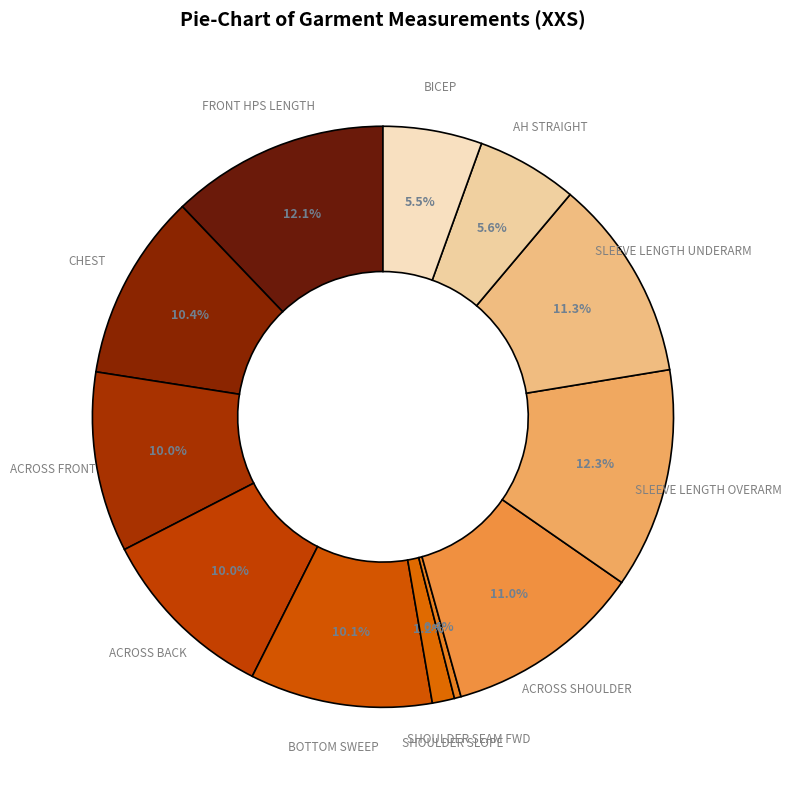

Is it true that CHEST is 10% of the pie?

True